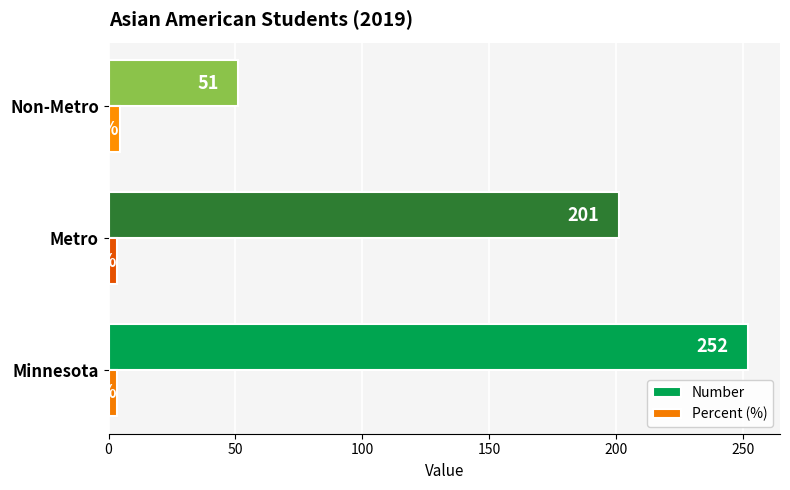

Rank the series by their average value, from highest to lowest.

Number, Percent (%)